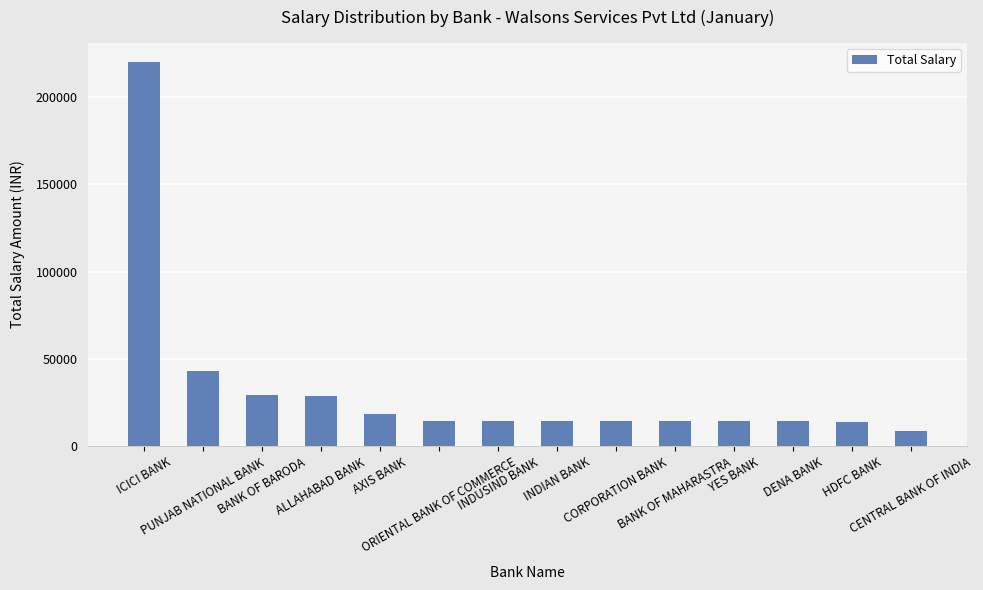

At which label does the data first exceed 14653?

ICICI BANK